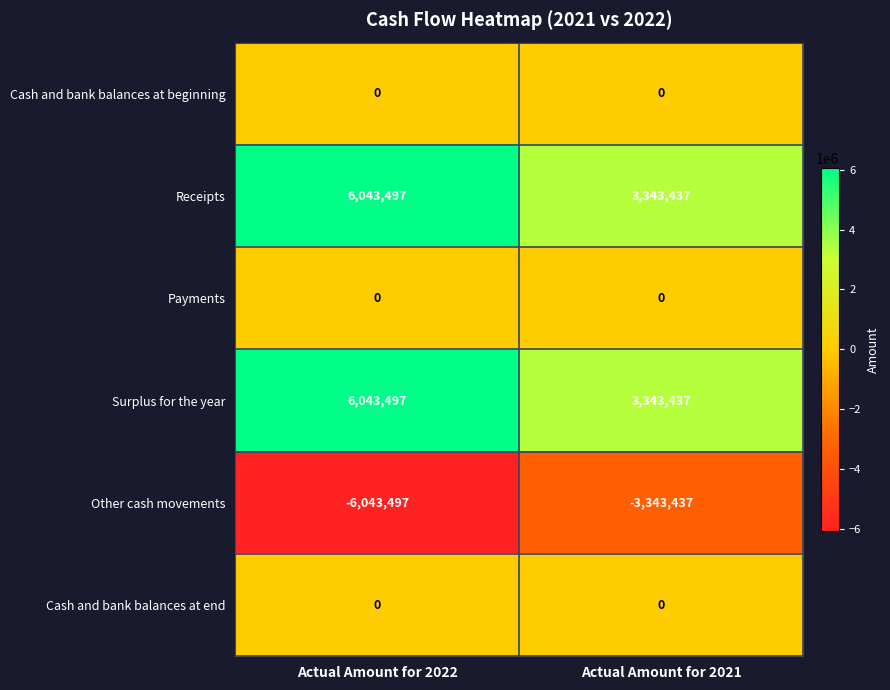

At which category is the sum across all series the highest?

Actual Amount for 2022